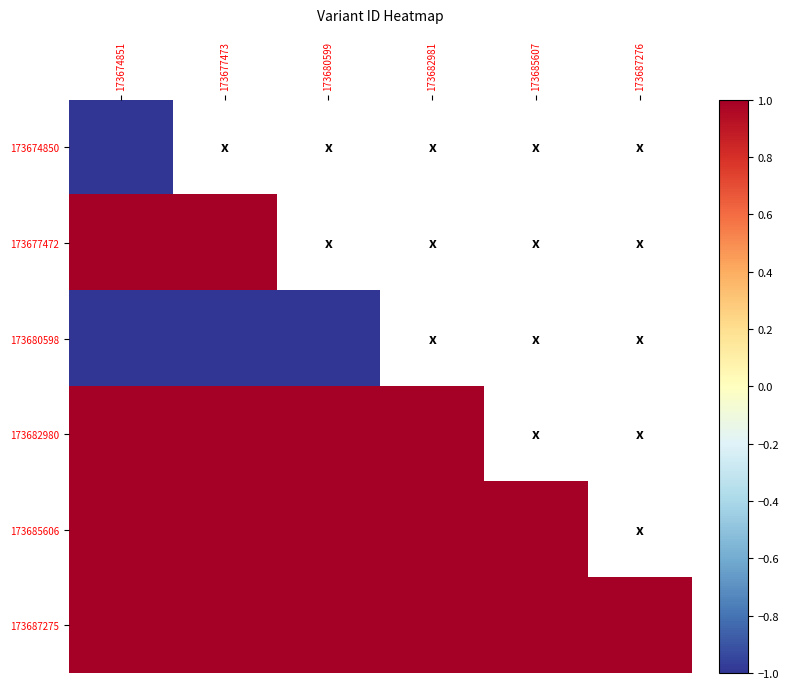

What value does the 173677472 series have at 173677473?

1.0